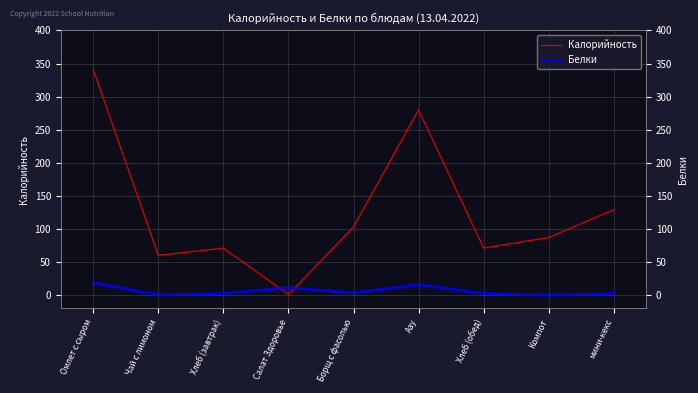

At which category does the chart reach its peak across all series?

Омлет с сыром